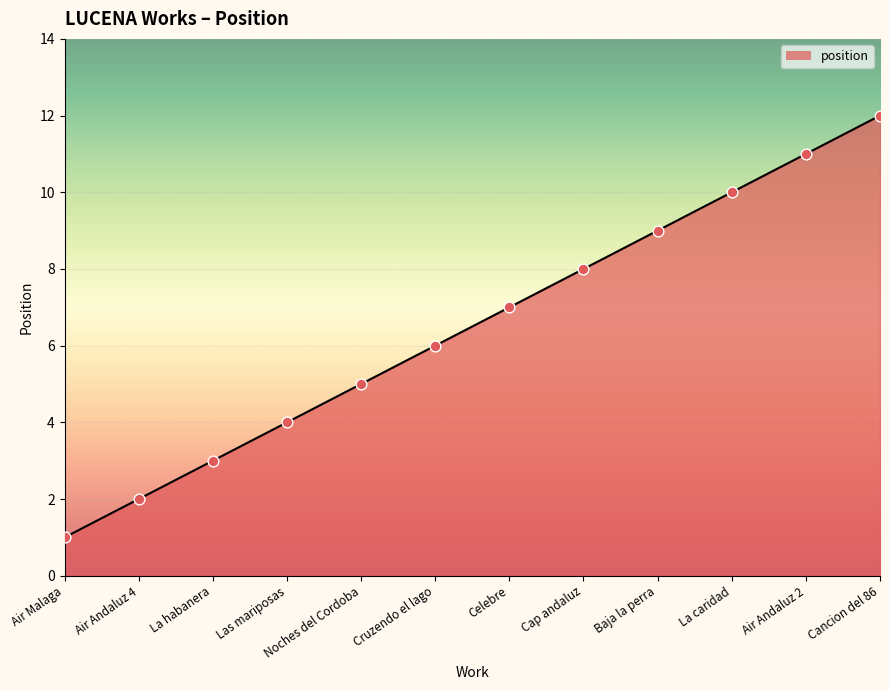

What is the change in value from Noches del Cordoba to Cap andaluz?

+3